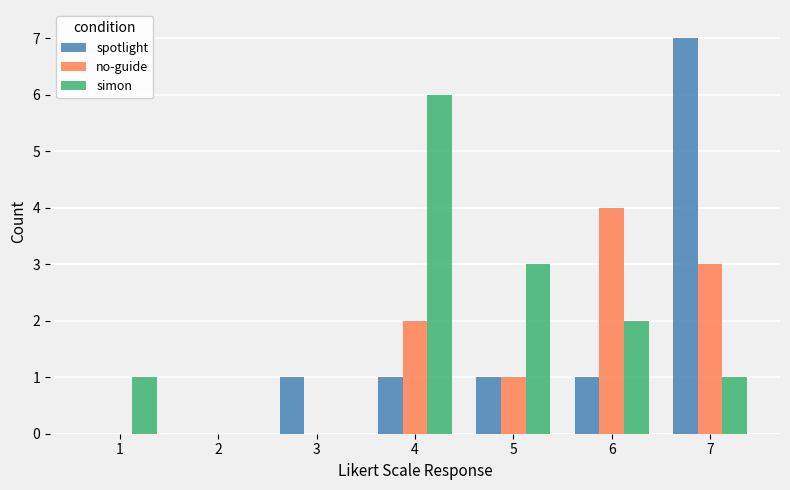

The no-guide series shows -1 at 2. True or false?

False